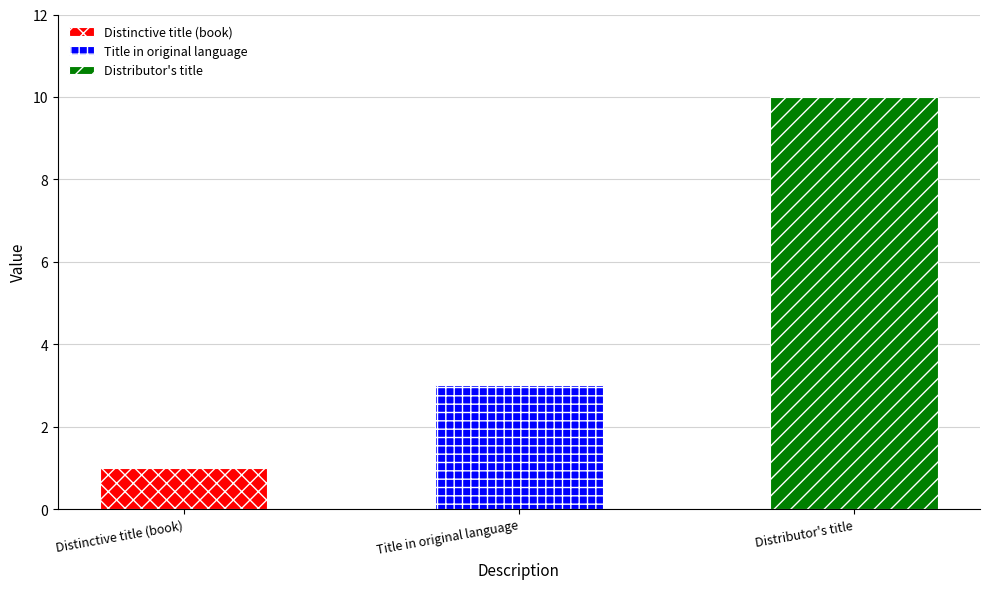

Reading left to right, transcribe all the data shown in this chart.

1	3	10